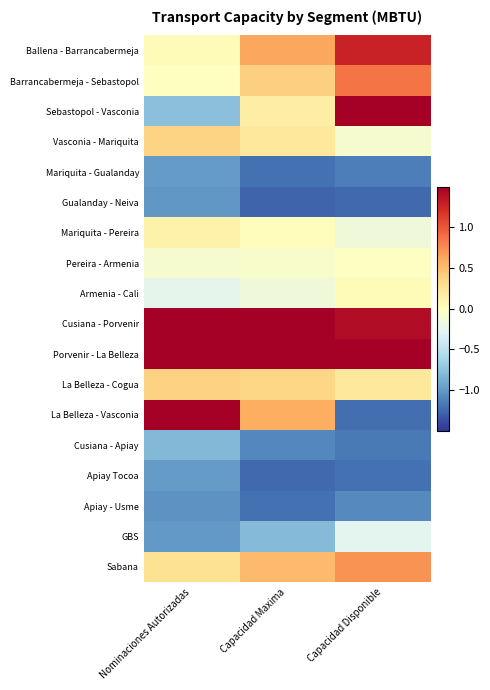

Between Capacidad Maxima and Capacidad Disponible, which series saw the biggest shift?

La Belleza - Vasconia